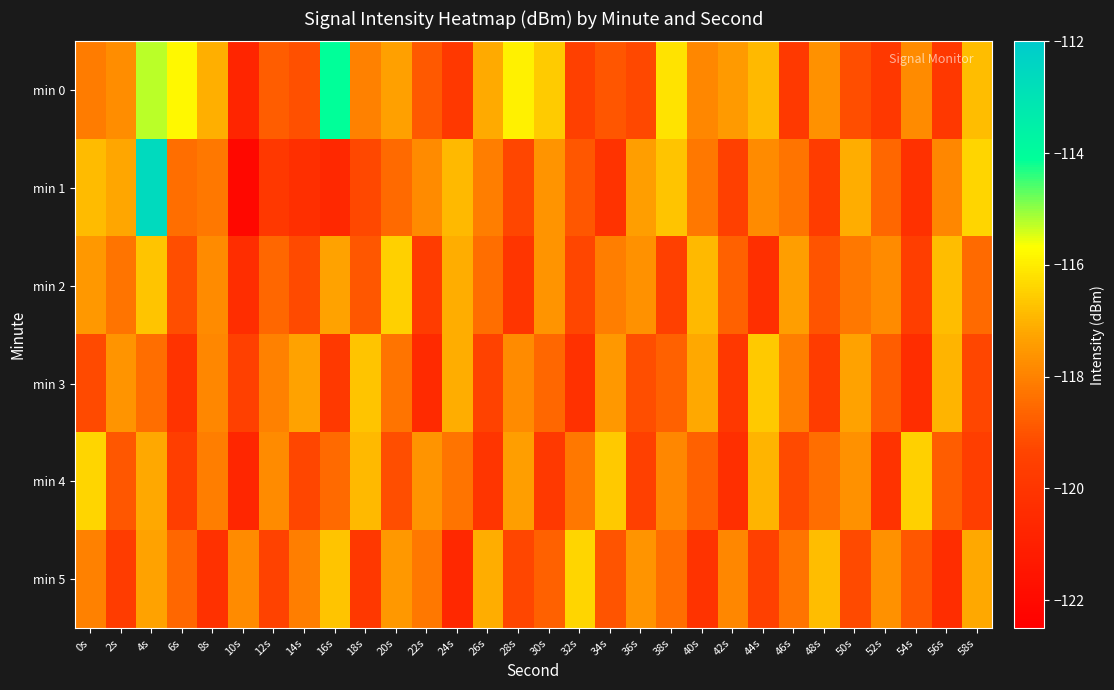

At 32s, list the series in order from smallest to largest.

min 3, min 0, min 2, min 1, min 4, min 5